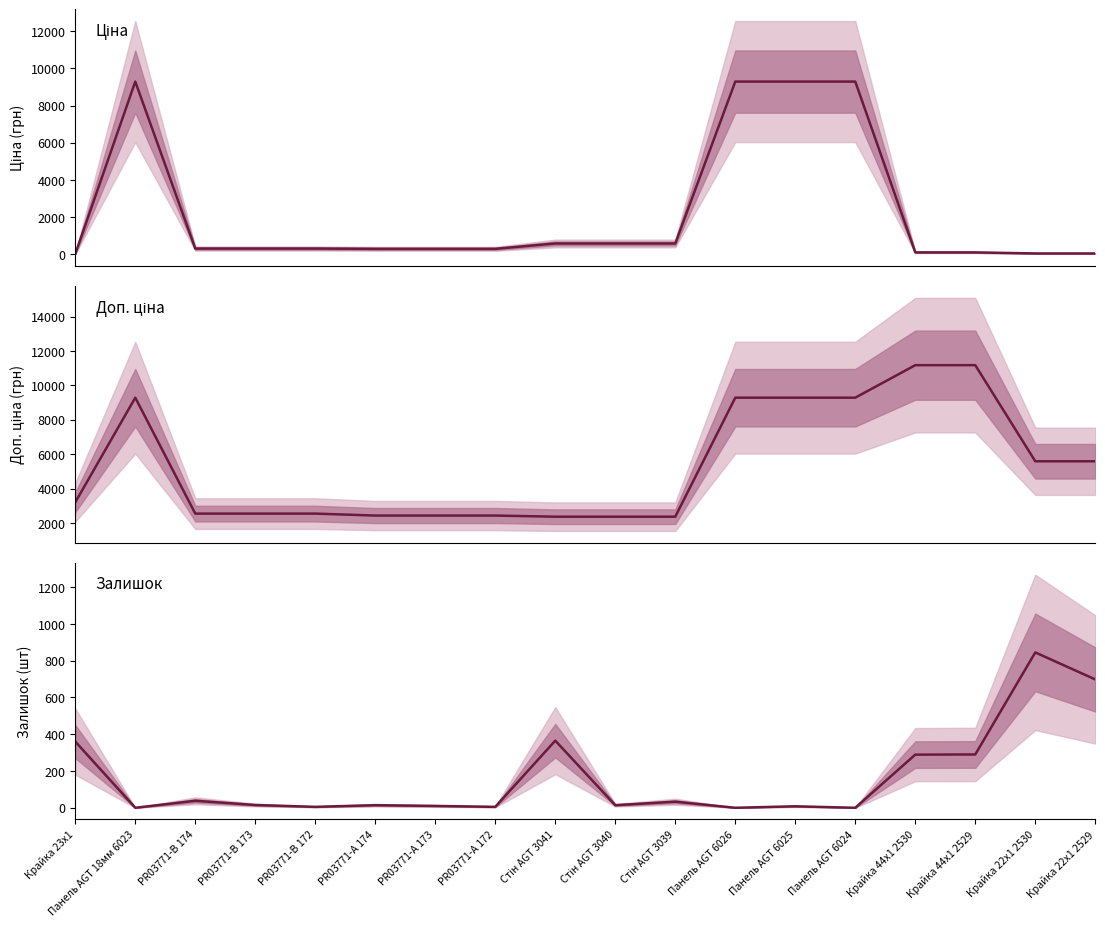

How many interior local peaks does the Ціна series have?

1